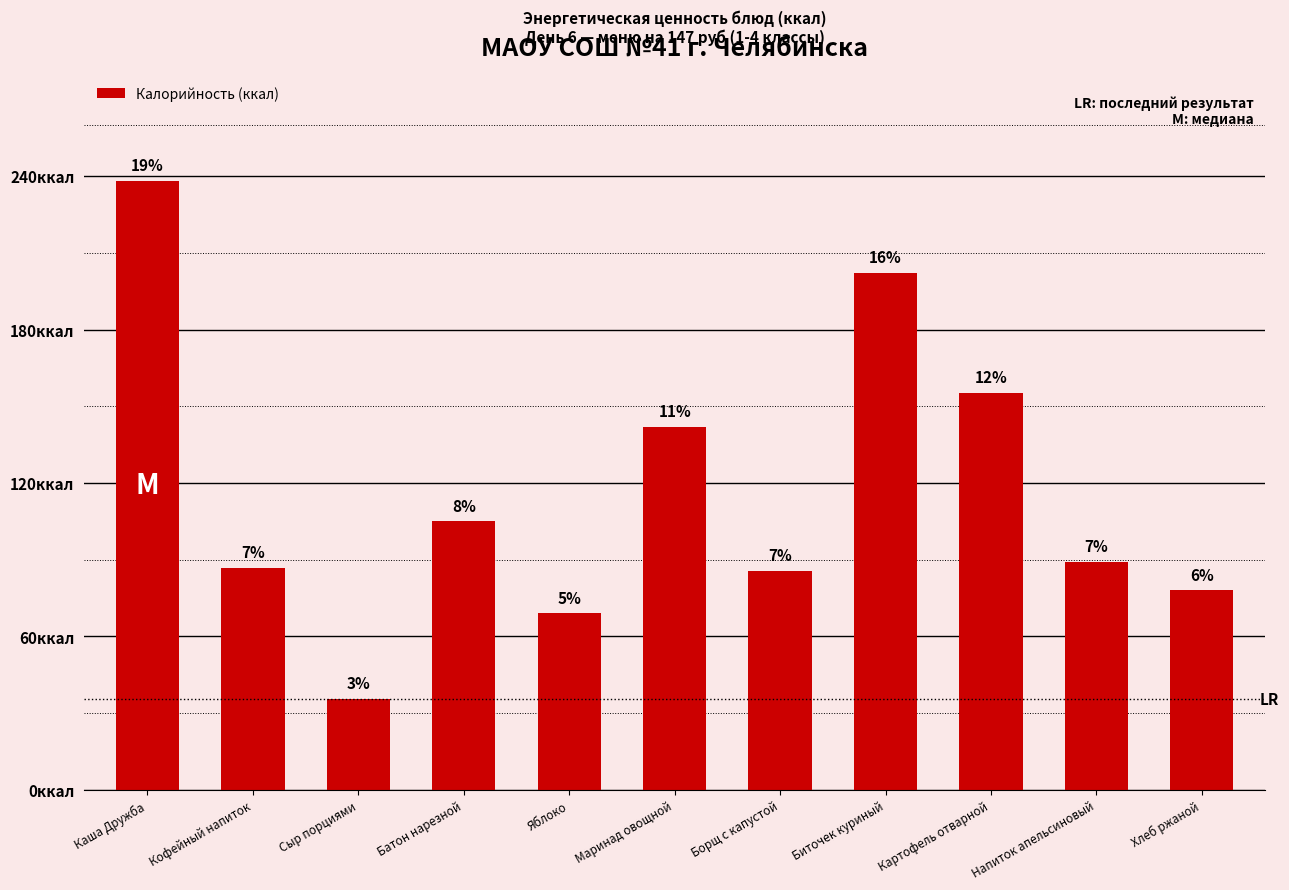

What position from the right is Маринад овощной?

6